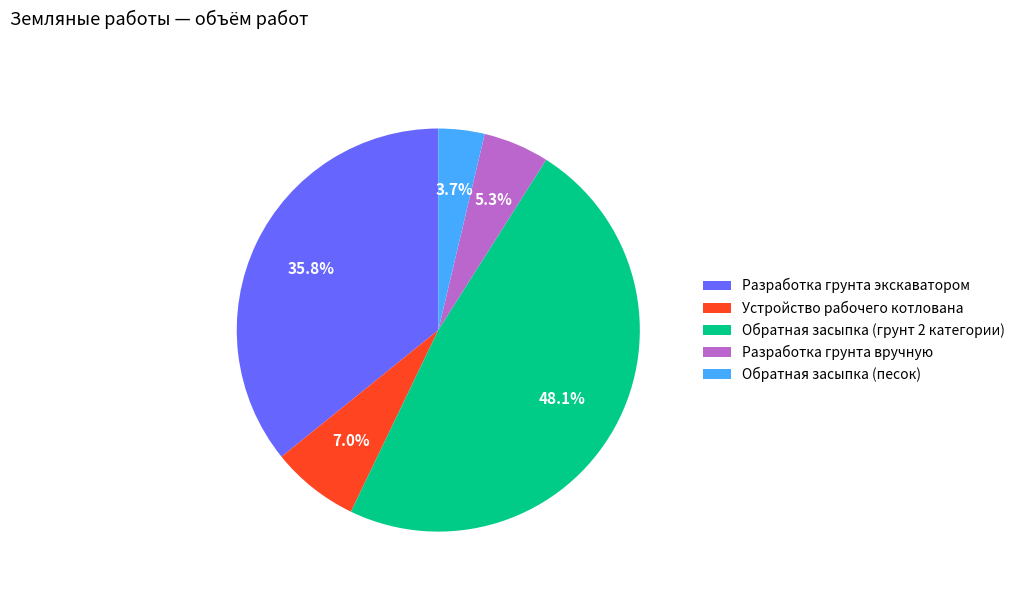

Combined, what portion of the pie is Разработка грунта вручную and Разработка грунта экскаватором?

41.1%